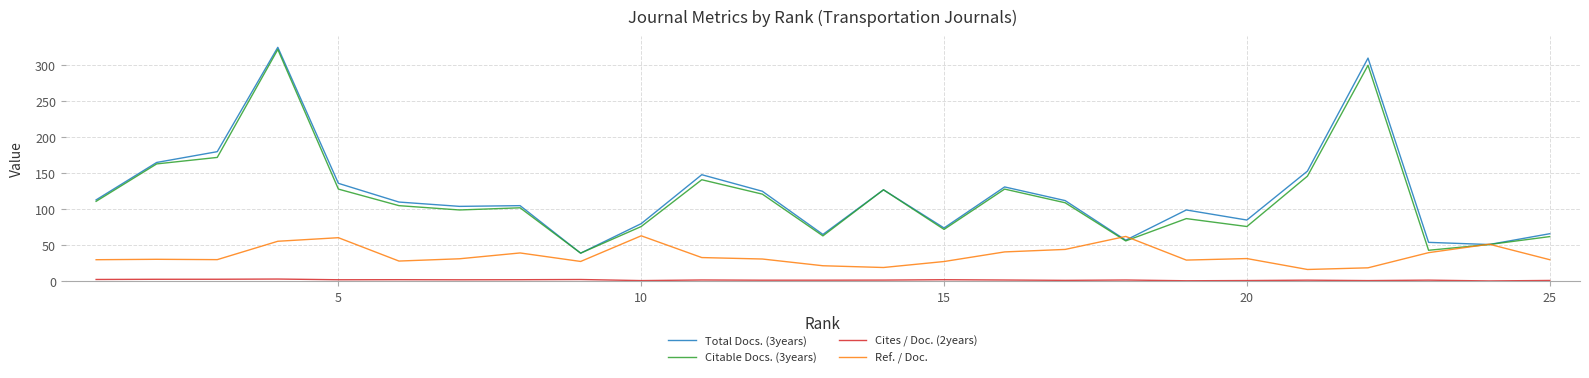

What is the greatest value displayed?

325.0